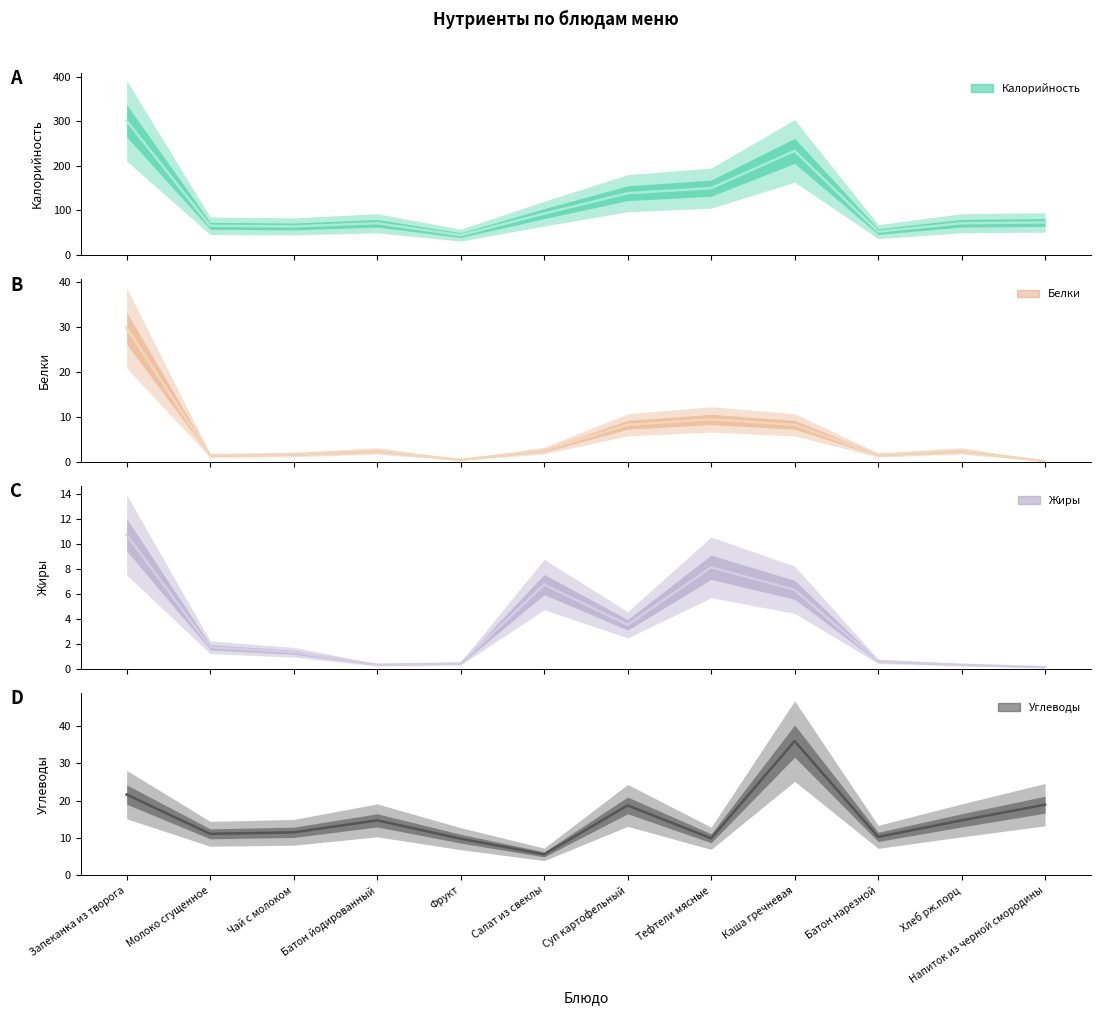

Reading right to left, what are all the values shown in this chart?

Калорийность: 73.0	71.2	52.4	233.7	150.0	138.7	92.8	44.4	71.2	64.0	65.5	301.3
Белки: 0.1	2.4	1.5	8.2	9.4	8.2	2.5	0.4	2.4	1.6	1.4	29.7
Жиры: 0.1	0.3	0.6	6.3	8.1	3.5	6.7	0.4	0.3	1.3	1.7	10.7
Углеводы: 18.9	14.7	10.3	35.9	9.9	18.7	5.6	9.8	14.7	11.5	11.1	21.6